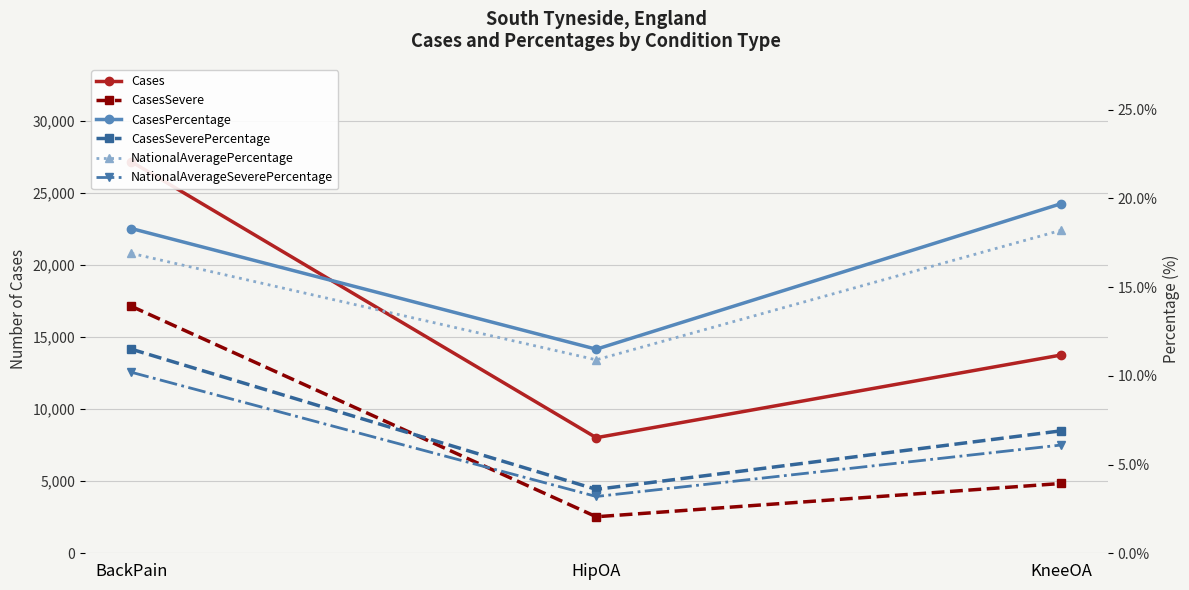

Reading left to right, transcribe all the data shown in this chart.

Cases: BackPain=27155.0	HipOA=8015.0	KneeOA=13750.0
CasesSevere: BackPain=17128.0	HipOA=2533.0	KneeOA=4840.0
CasesPercentage: BackPain=18.3	HipOA=11.5	KneeOA=19.7
CasesSeverePercentage: BackPain=11.5	HipOA=3.6	KneeOA=6.9
NationalAveragePercentage: BackPain=16.9	HipOA=10.9	KneeOA=18.2
NationalAverageSeverePercentage: BackPain=10.2	HipOA=3.2	KneeOA=6.1